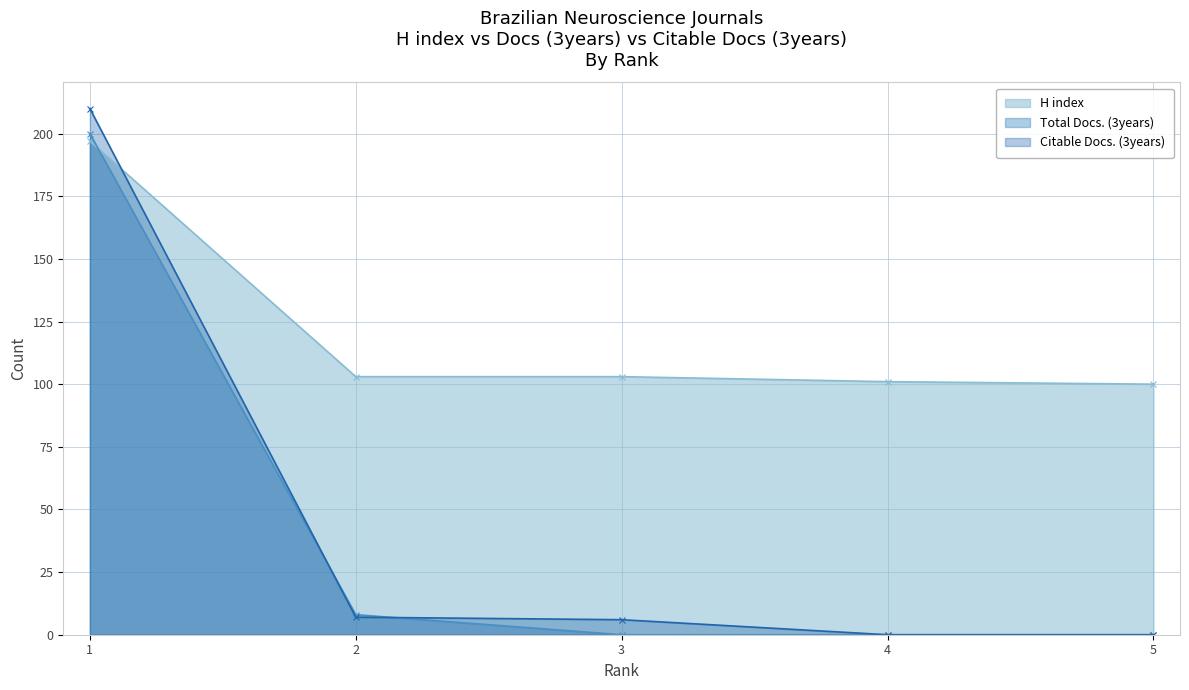

Reading left to right, what are all the values shown in this chart?

H index: 1=197	2=103	3=103	4=101	5=100
Total Docs. (3years): 1=200	2=8	3=0	4=0	5=0
Citable Docs. (3years): 1=210	2=7	3=6	4=0	5=0